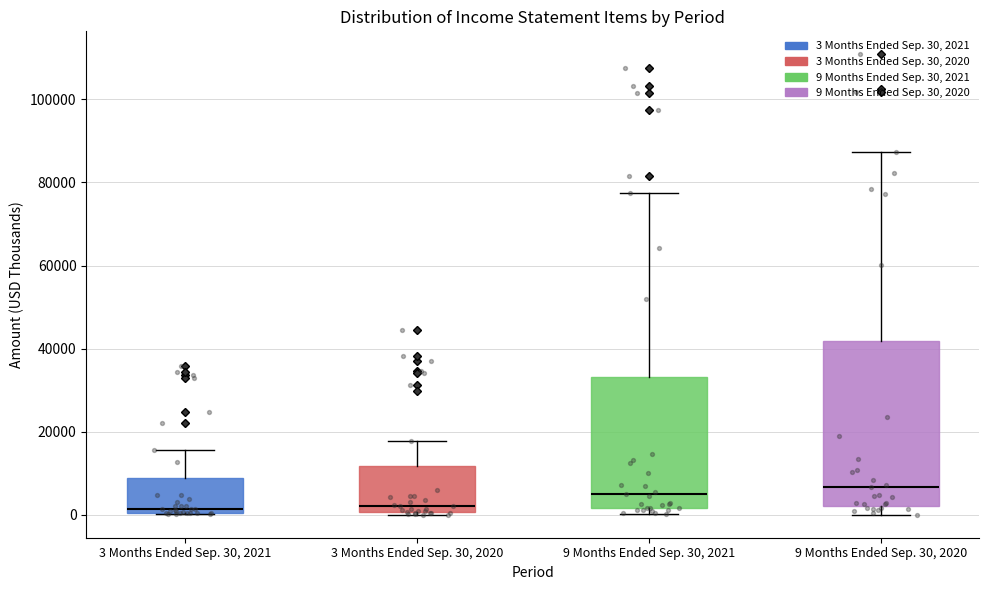

Where is the upper edge of the box for 3 Months Ended Sep. 30, 2020 on the y-axis? The values are not printed on the chart, so give them approximately, as read against the axis.

12000